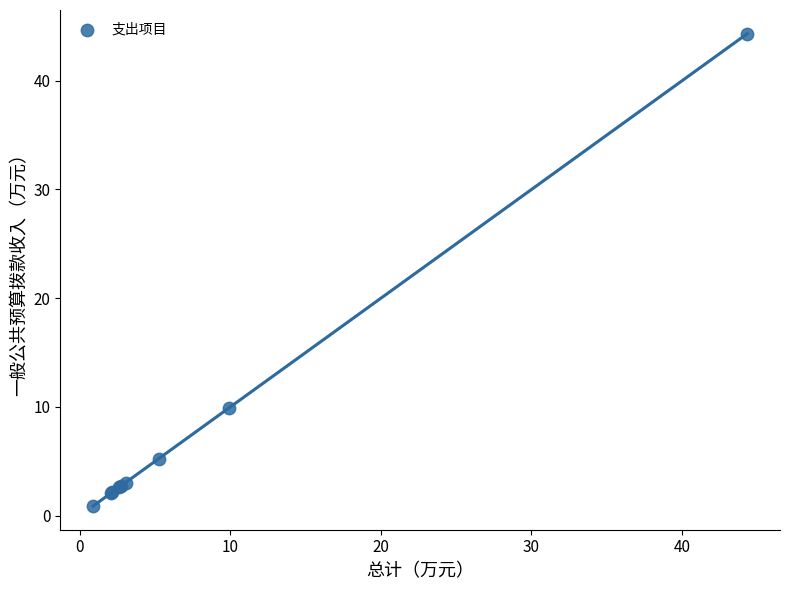

What Y value in the scatter plot is closest to 22?

9.9